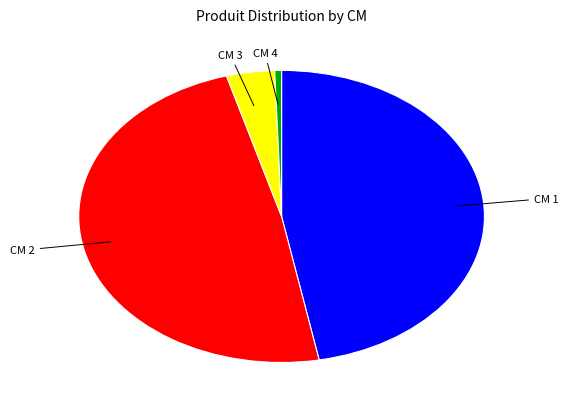

Is there a majority slice in this chart?

No